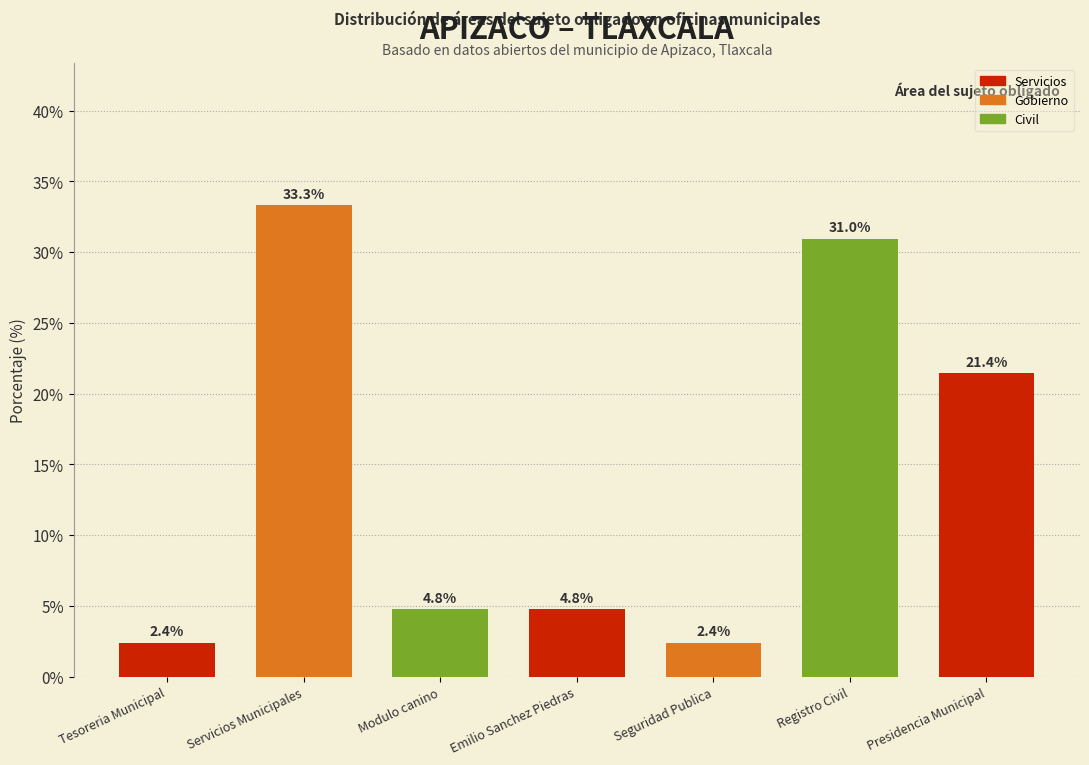

Reading right to left, transcribe all the data shown in this chart.

Presidencia Municipal=21.4	Registro Civil=31.0	Seguridad Publica=2.4	Emilio Sanchez Piedras=4.8	Modulo canino=4.8	Servicios Municipales=33.3	Tesoreria Municipal=2.4